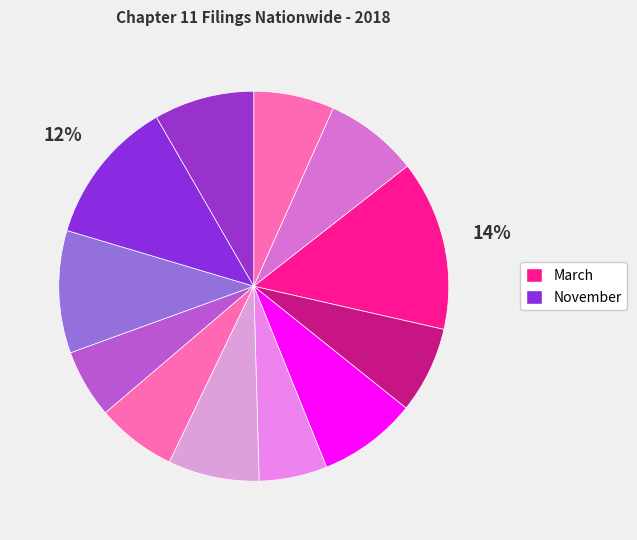

Count the number of slices in the pie.

12